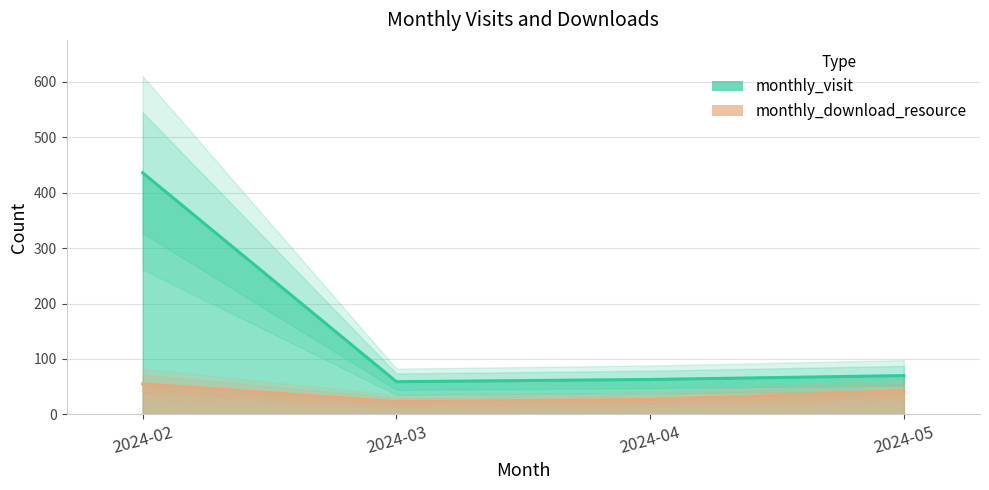

Which series changed the most between 2024-04 and 2024-05?

monthly_download_resource